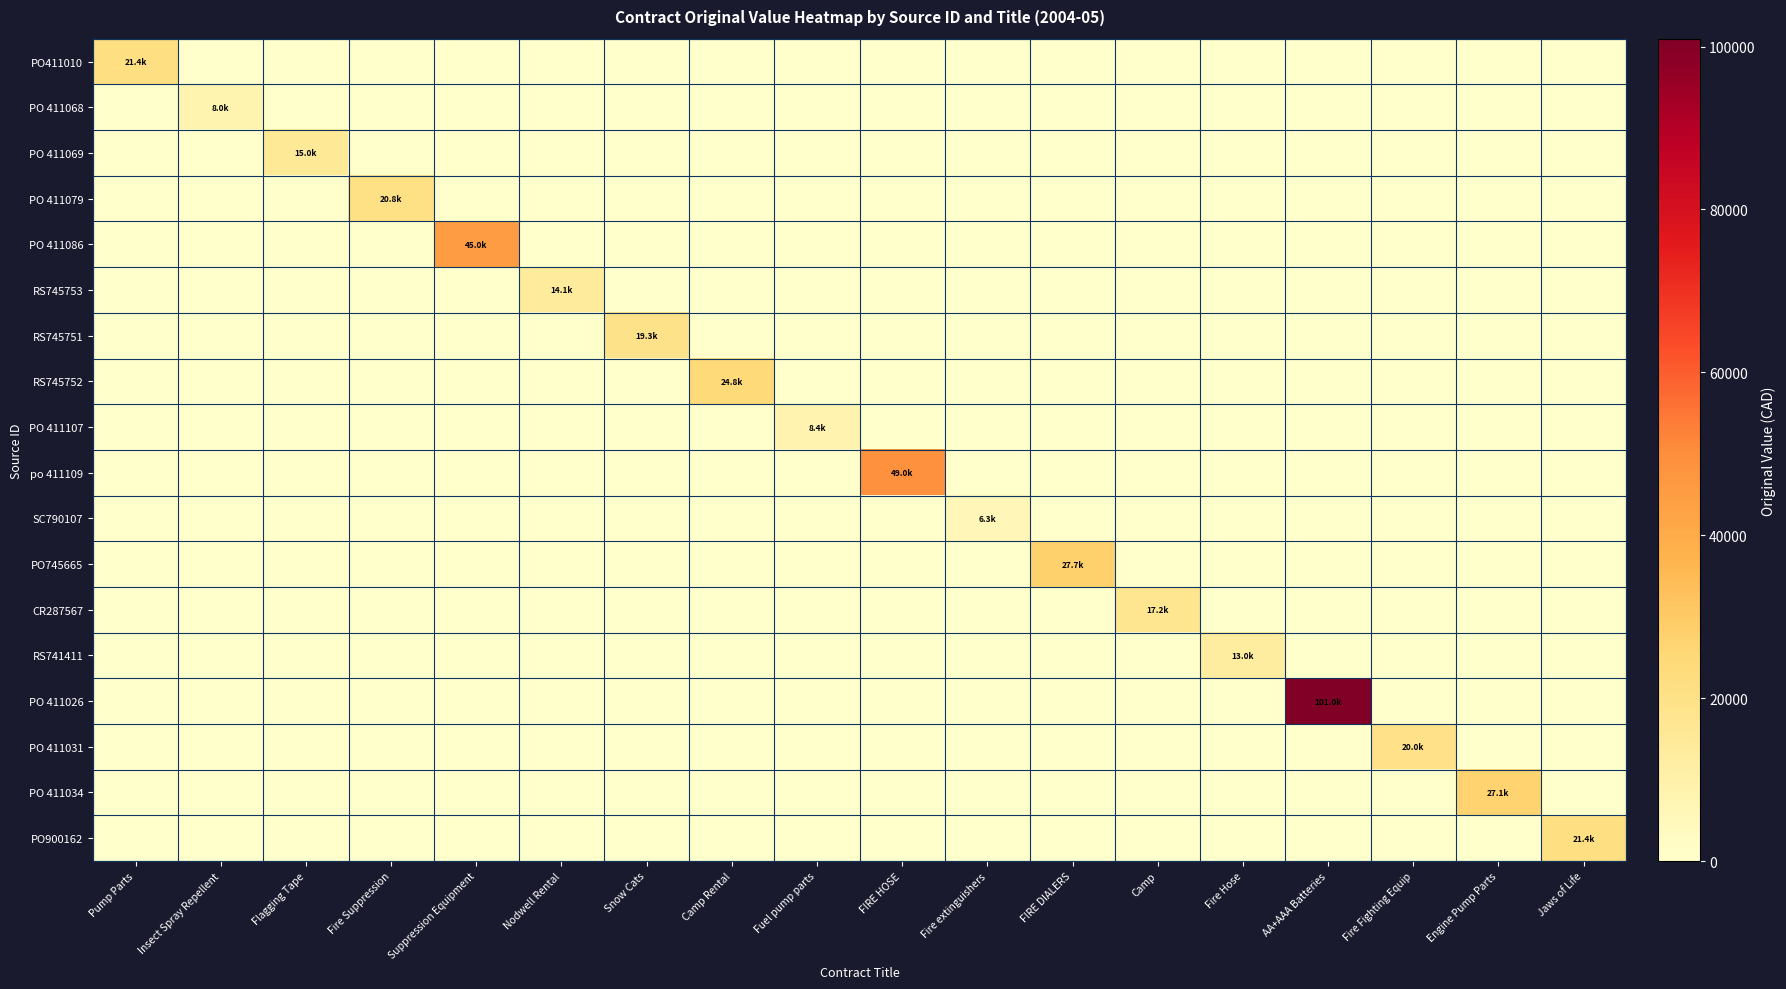

Reading left to right, what are all the values shown in this chart?

PO411010: Pump Parts=21445.6	Insect Spray Repellent=0.0	Flagging Tape=0.0	Fire Suppression=0.0	Suppression Equipment=0.0	Nodwell Rental=0.0	Snow Cats=0.0	Camp Rental=0.0	Fuel pump parts=0.0	FIRE HOSE=0.0	Fire extinguishers=0.0	FIRE DIALERS=0.0	Camp=0.0	Fire Hose=0.0	AA+AAA Batteries=0.0	Fire Fighting Equip=0.0	Engine Pump Parts=0.0	Jaws of Life=0.0
PO 411068: Pump Parts=0.0	Insect Spray Repellent=7992.0	Flagging Tape=0.0	Fire Suppression=0.0	Suppression Equipment=0.0	Nodwell Rental=0.0	Snow Cats=0.0	Camp Rental=0.0	Fuel pump parts=0.0	FIRE HOSE=0.0	Fire extinguishers=0.0	FIRE DIALERS=0.0	Camp=0.0	Fire Hose=0.0	AA+AAA Batteries=0.0	Fire Fighting Equip=0.0	Engine Pump Parts=0.0	Jaws of Life=0.0
PO 411069: Pump Parts=0.0	Insect Spray Repellent=0.0	Flagging Tape=15002.2	Fire Suppression=0.0	Suppression Equipment=0.0	Nodwell Rental=0.0	Snow Cats=0.0	Camp Rental=0.0	Fuel pump parts=0.0	FIRE HOSE=0.0	Fire extinguishers=0.0	FIRE DIALERS=0.0	Camp=0.0	Fire Hose=0.0	AA+AAA Batteries=0.0	Fire Fighting Equip=0.0	Engine Pump Parts=0.0	Jaws of Life=0.0
PO 411079: Pump Parts=0.0	Insect Spray Repellent=0.0	Flagging Tape=0.0	Fire Suppression=20756.5	Suppression Equipment=0.0	Nodwell Rental=0.0	Snow Cats=0.0	Camp Rental=0.0	Fuel pump parts=0.0	FIRE HOSE=0.0	Fire extinguishers=0.0	FIRE DIALERS=0.0	Camp=0.0	Fire Hose=0.0	AA+AAA Batteries=0.0	Fire Fighting Equip=0.0	Engine Pump Parts=0.0	Jaws of Life=0.0
PO 411086: Pump Parts=0.0	Insect Spray Repellent=0.0	Flagging Tape=0.0	Fire Suppression=0.0	Suppression Equipment=45000.0	Nodwell Rental=0.0	Snow Cats=0.0	Camp Rental=0.0	Fuel pump parts=0.0	FIRE HOSE=0.0	Fire extinguishers=0.0	FIRE DIALERS=0.0	Camp=0.0	Fire Hose=0.0	AA+AAA Batteries=0.0	Fire Fighting Equip=0.0	Engine Pump Parts=0.0	Jaws of Life=0.0
RS745753: Pump Parts=0.0	Insect Spray Repellent=0.0	Flagging Tape=0.0	Fire Suppression=0.0	Suppression Equipment=0.0	Nodwell Rental=14070.0	Snow Cats=0.0	Camp Rental=0.0	Fuel pump parts=0.0	FIRE HOSE=0.0	Fire extinguishers=0.0	FIRE DIALERS=0.0	Camp=0.0	Fire Hose=0.0	AA+AAA Batteries=0.0	Fire Fighting Equip=0.0	Engine Pump Parts=0.0	Jaws of Life=0.0
RS745751: Pump Parts=0.0	Insect Spray Repellent=0.0	Flagging Tape=0.0	Fire Suppression=0.0	Suppression Equipment=0.0	Nodwell Rental=0.0	Snow Cats=19326.0	Camp Rental=0.0	Fuel pump parts=0.0	FIRE HOSE=0.0	Fire extinguishers=0.0	FIRE DIALERS=0.0	Camp=0.0	Fire Hose=0.0	AA+AAA Batteries=0.0	Fire Fighting Equip=0.0	Engine Pump Parts=0.0	Jaws of Life=0.0
RS745752: Pump Parts=0.0	Insect Spray Repellent=0.0	Flagging Tape=0.0	Fire Suppression=0.0	Suppression Equipment=0.0	Nodwell Rental=0.0	Snow Cats=0.0	Camp Rental=24780.0	Fuel pump parts=0.0	FIRE HOSE=0.0	Fire extinguishers=0.0	FIRE DIALERS=0.0	Camp=0.0	Fire Hose=0.0	AA+AAA Batteries=0.0	Fire Fighting Equip=0.0	Engine Pump Parts=0.0	Jaws of Life=0.0
PO 411107: Pump Parts=0.0	Insect Spray Repellent=0.0	Flagging Tape=0.0	Fire Suppression=0.0	Suppression Equipment=0.0	Nodwell Rental=0.0	Snow Cats=0.0	Camp Rental=0.0	Fuel pump parts=8399.4	FIRE HOSE=0.0	Fire extinguishers=0.0	FIRE DIALERS=0.0	Camp=0.0	Fire Hose=0.0	AA+AAA Batteries=0.0	Fire Fighting Equip=0.0	Engine Pump Parts=0.0	Jaws of Life=0.0
po 411109: Pump Parts=0.0	Insect Spray Repellent=0.0	Flagging Tape=0.0	Fire Suppression=0.0	Suppression Equipment=0.0	Nodwell Rental=0.0	Snow Cats=0.0	Camp Rental=0.0	Fuel pump parts=0.0	FIRE HOSE=49000.0	Fire extinguishers=0.0	FIRE DIALERS=0.0	Camp=0.0	Fire Hose=0.0	AA+AAA Batteries=0.0	Fire Fighting Equip=0.0	Engine Pump Parts=0.0	Jaws of Life=0.0
SC790107: Pump Parts=0.0	Insect Spray Repellent=0.0	Flagging Tape=0.0	Fire Suppression=0.0	Suppression Equipment=0.0	Nodwell Rental=0.0	Snow Cats=0.0	Camp Rental=0.0	Fuel pump parts=0.0	FIRE HOSE=0.0	Fire extinguishers=6264.8	FIRE DIALERS=0.0	Camp=0.0	Fire Hose=0.0	AA+AAA Batteries=0.0	Fire Fighting Equip=0.0	Engine Pump Parts=0.0	Jaws of Life=0.0
PO745665: Pump Parts=0.0	Insect Spray Repellent=0.0	Flagging Tape=0.0	Fire Suppression=0.0	Suppression Equipment=0.0	Nodwell Rental=0.0	Snow Cats=0.0	Camp Rental=0.0	Fuel pump parts=0.0	FIRE HOSE=0.0	Fire extinguishers=0.0	FIRE DIALERS=27712.5	Camp=0.0	Fire Hose=0.0	AA+AAA Batteries=0.0	Fire Fighting Equip=0.0	Engine Pump Parts=0.0	Jaws of Life=0.0
CR287567: Pump Parts=0.0	Insect Spray Repellent=0.0	Flagging Tape=0.0	Fire Suppression=0.0	Suppression Equipment=0.0	Nodwell Rental=0.0	Snow Cats=0.0	Camp Rental=0.0	Fuel pump parts=0.0	FIRE HOSE=0.0	Fire extinguishers=0.0	FIRE DIALERS=0.0	Camp=17180.0	Fire Hose=0.0	AA+AAA Batteries=0.0	Fire Fighting Equip=0.0	Engine Pump Parts=0.0	Jaws of Life=0.0
RS741411: Pump Parts=0.0	Insect Spray Repellent=0.0	Flagging Tape=0.0	Fire Suppression=0.0	Suppression Equipment=0.0	Nodwell Rental=0.0	Snow Cats=0.0	Camp Rental=0.0	Fuel pump parts=0.0	FIRE HOSE=0.0	Fire extinguishers=0.0	FIRE DIALERS=0.0	Camp=0.0	Fire Hose=12972.8	AA+AAA Batteries=0.0	Fire Fighting Equip=0.0	Engine Pump Parts=0.0	Jaws of Life=0.0
PO 411026: Pump Parts=0.0	Insect Spray Repellent=0.0	Flagging Tape=0.0	Fire Suppression=0.0	Suppression Equipment=0.0	Nodwell Rental=0.0	Snow Cats=0.0	Camp Rental=0.0	Fuel pump parts=0.0	FIRE HOSE=0.0	Fire extinguishers=0.0	FIRE DIALERS=0.0	Camp=0.0	Fire Hose=0.0	AA+AAA Batteries=100965.6	Fire Fighting Equip=0.0	Engine Pump Parts=0.0	Jaws of Life=0.0
PO 411031: Pump Parts=0.0	Insect Spray Repellent=0.0	Flagging Tape=0.0	Fire Suppression=0.0	Suppression Equipment=0.0	Nodwell Rental=0.0	Snow Cats=0.0	Camp Rental=0.0	Fuel pump parts=0.0	FIRE HOSE=0.0	Fire extinguishers=0.0	FIRE DIALERS=0.0	Camp=0.0	Fire Hose=0.0	AA+AAA Batteries=0.0	Fire Fighting Equip=20035.1	Engine Pump Parts=0.0	Jaws of Life=0.0
PO 411034: Pump Parts=0.0	Insect Spray Repellent=0.0	Flagging Tape=0.0	Fire Suppression=0.0	Suppression Equipment=0.0	Nodwell Rental=0.0	Snow Cats=0.0	Camp Rental=0.0	Fuel pump parts=0.0	FIRE HOSE=0.0	Fire extinguishers=0.0	FIRE DIALERS=0.0	Camp=0.0	Fire Hose=0.0	AA+AAA Batteries=0.0	Fire Fighting Equip=0.0	Engine Pump Parts=27093.5	Jaws of Life=0.0
PO900162: Pump Parts=0.0	Insect Spray Repellent=0.0	Flagging Tape=0.0	Fire Suppression=0.0	Suppression Equipment=0.0	Nodwell Rental=0.0	Snow Cats=0.0	Camp Rental=0.0	Fuel pump parts=0.0	FIRE HOSE=0.0	Fire extinguishers=0.0	FIRE DIALERS=0.0	Camp=0.0	Fire Hose=0.0	AA+AAA Batteries=0.0	Fire Fighting Equip=0.0	Engine Pump Parts=0.0	Jaws of Life=21440.6